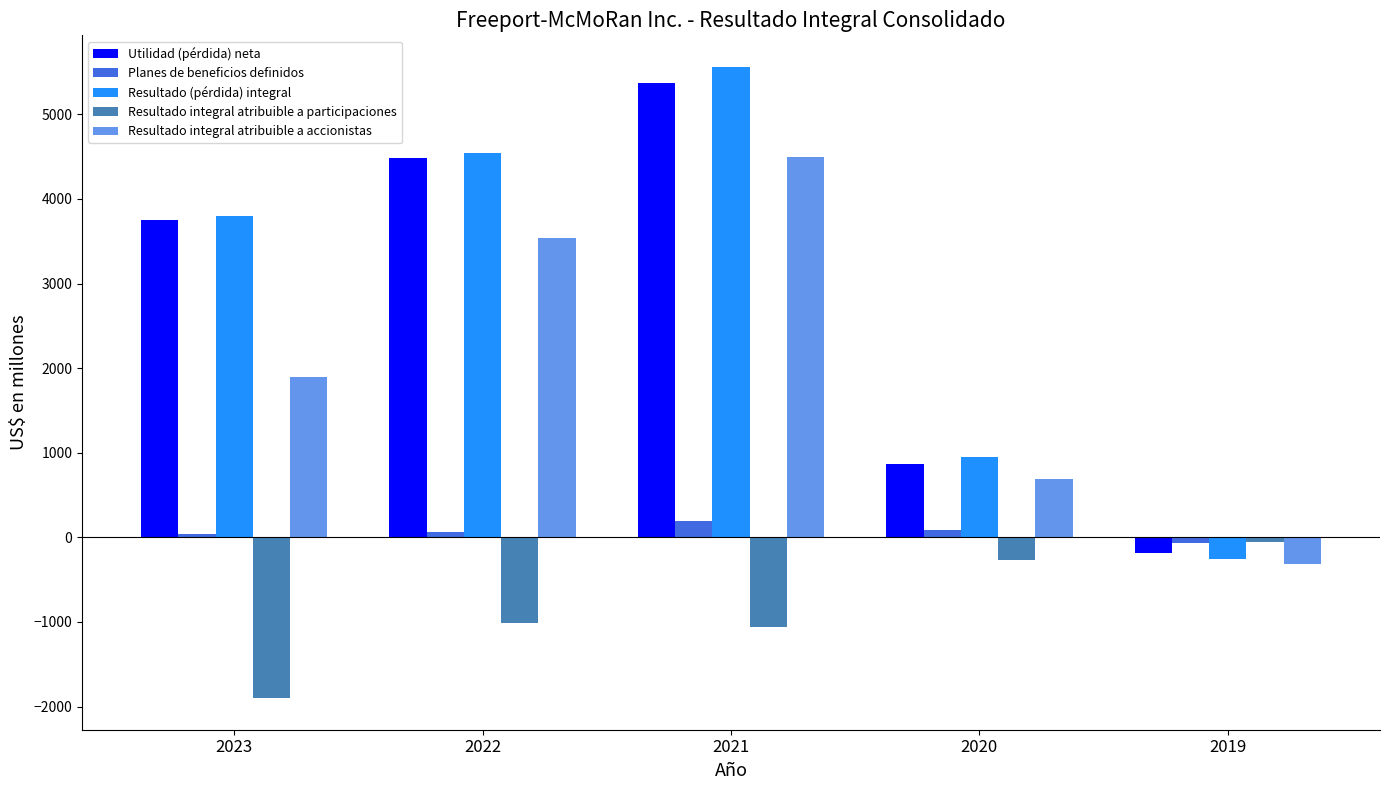

What are all the series names shown in the legend?

Utilidad (pérdida) neta, Planes de beneficios definidos, Resultado (pérdida) integral, Resultado integral atribuible a participaciones, Resultado integral atribuible a accionistas